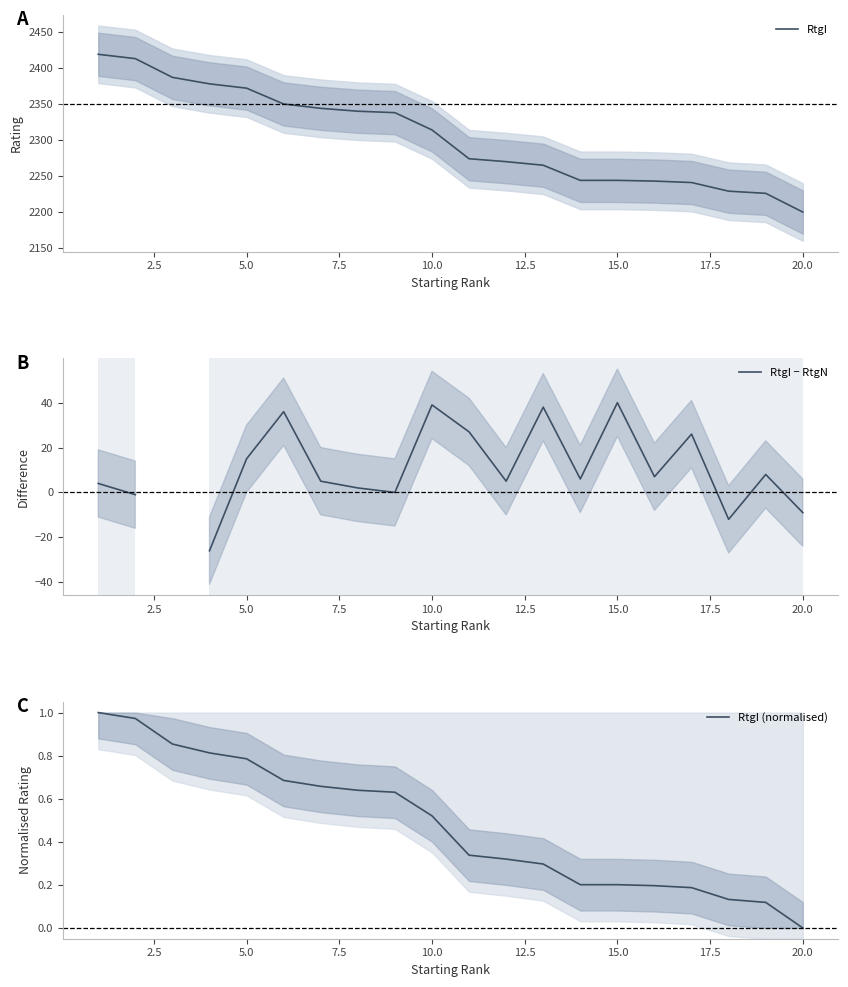

What is the difference between the maximum and minimum values in the RtgI (normalised) series?

1.0